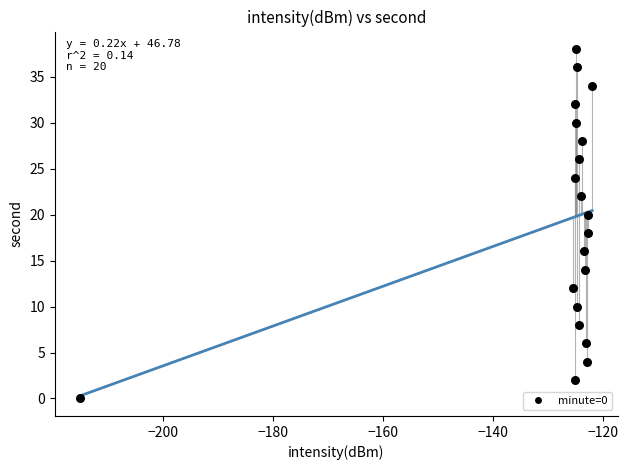

What is the range of Y values (max minus min)?

38